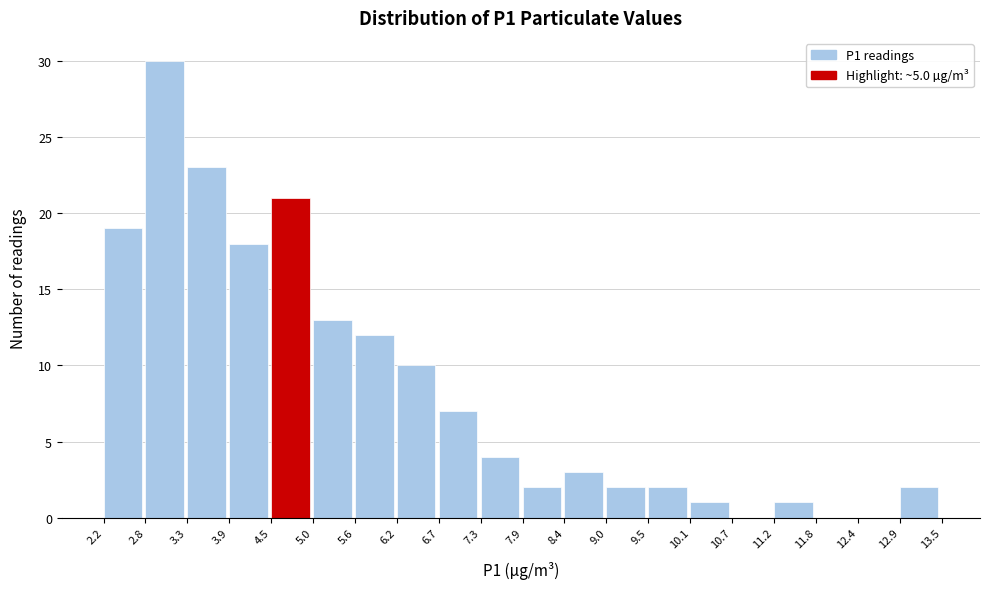

How tall is the bar that spans 3.9 to 4.5 on the x-axis? The values are not printed on the chart, so give them approximately, as read against the axis.

18